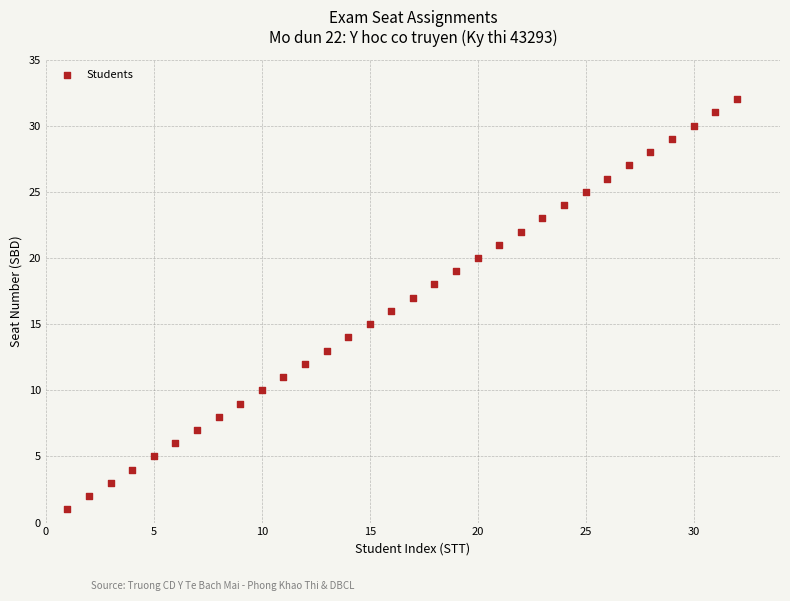

What is the range of X values (max minus min)?

31